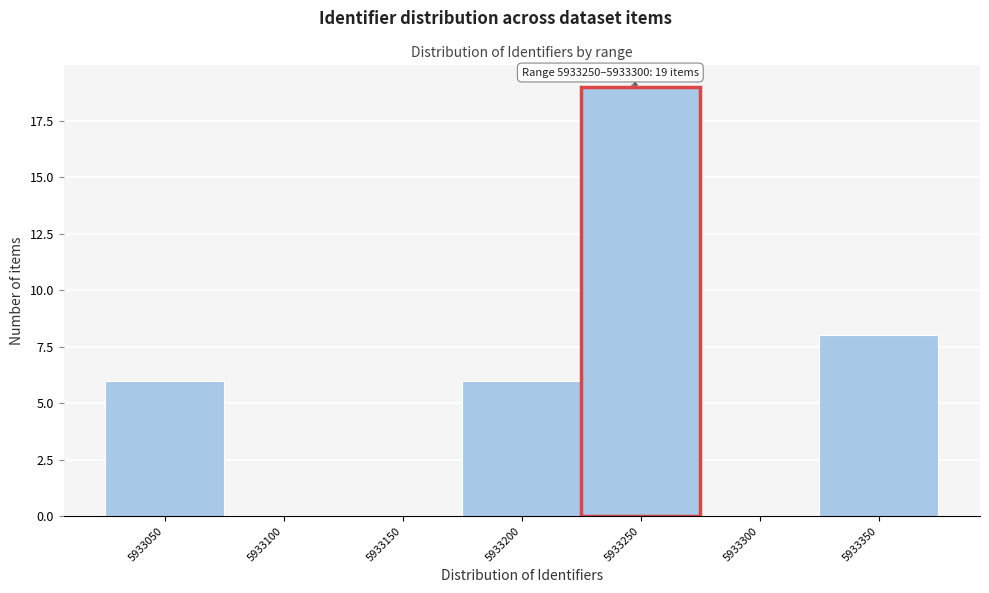

Reading left to right, transcribe all the data shown in this chart.

5933050=6	5933100=0	5933150=0	5933200=6	5933250=19	5933300=0	5933350=8